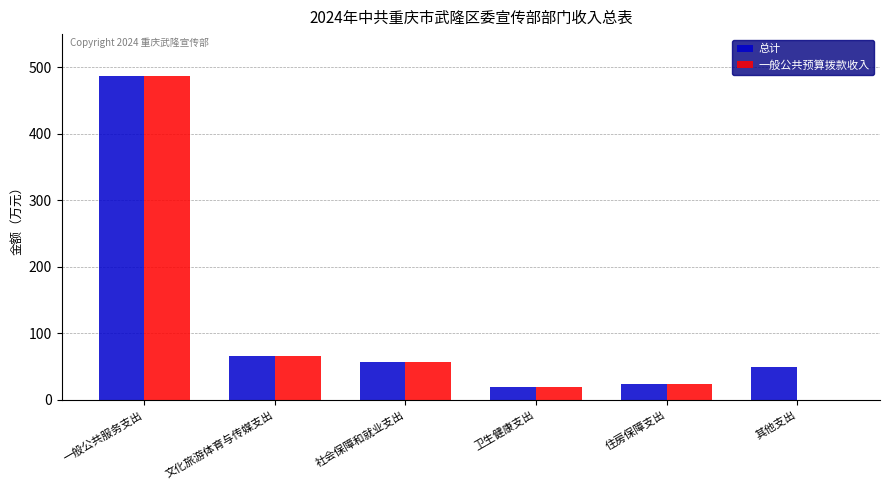

Is the value of 总计 at 社会保障和就业支出 greater than the value of 一般公共预算拨款收入 at 卫生健康支出?

Yes